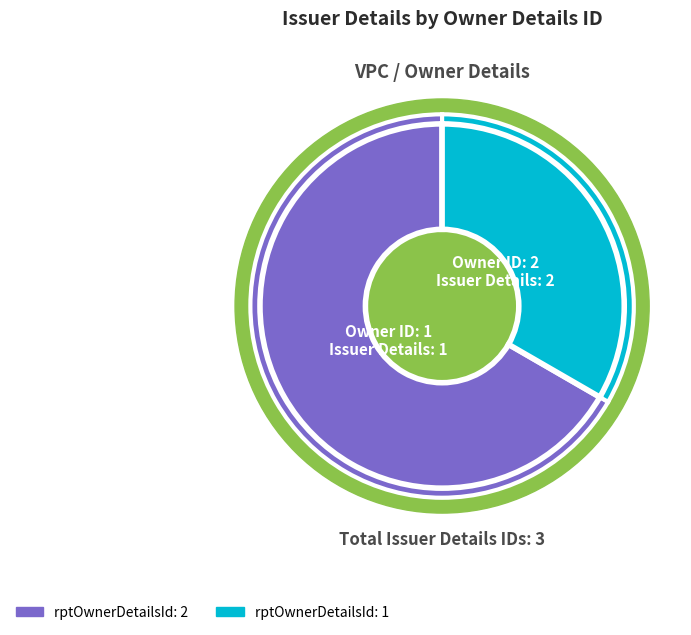

What is the total percentage of rptOwnerDetailsId: 1 and rptOwnerDetailsId: 2?

100.0%